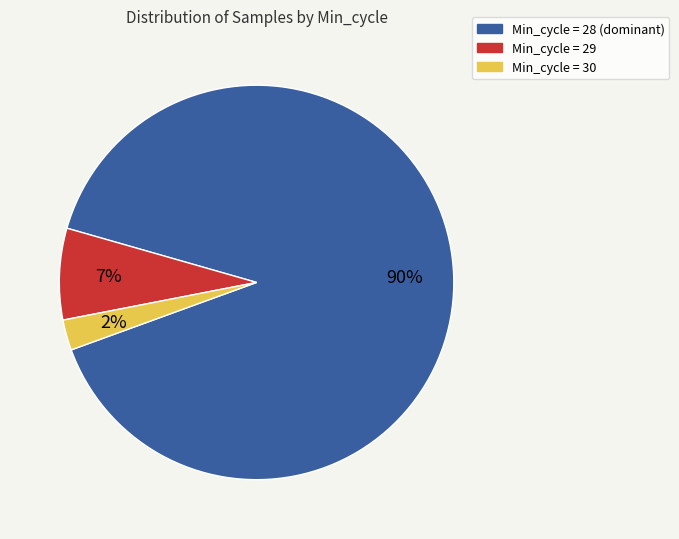

Is there a majority slice in this chart?

Yes